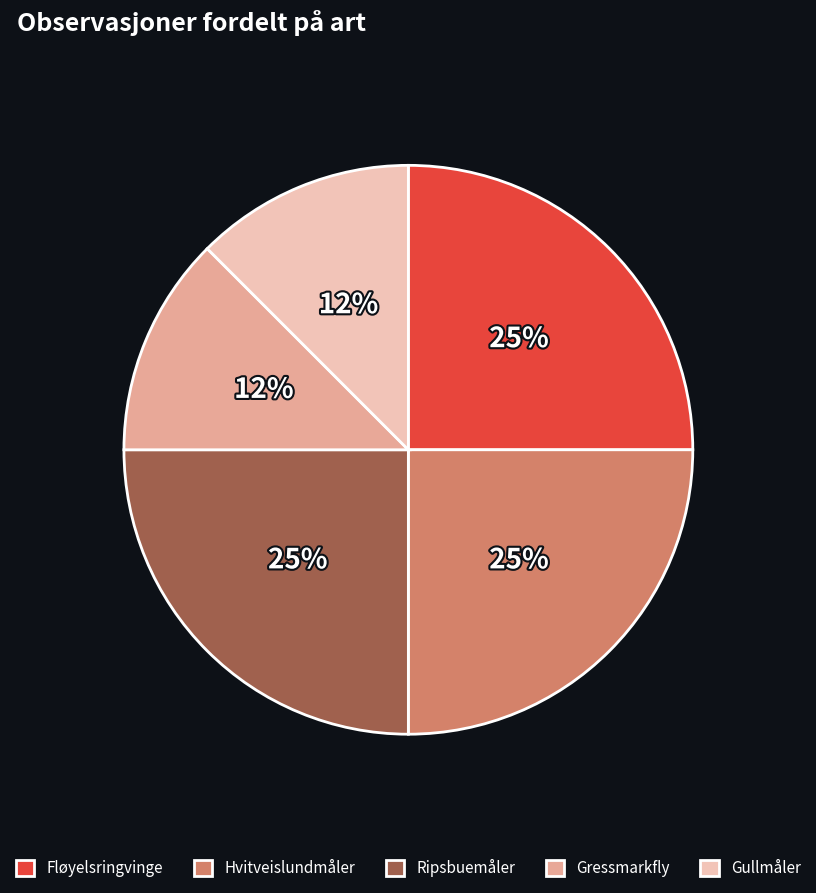

Is it true that Ripsbuemåler is 13% of the pie?

False